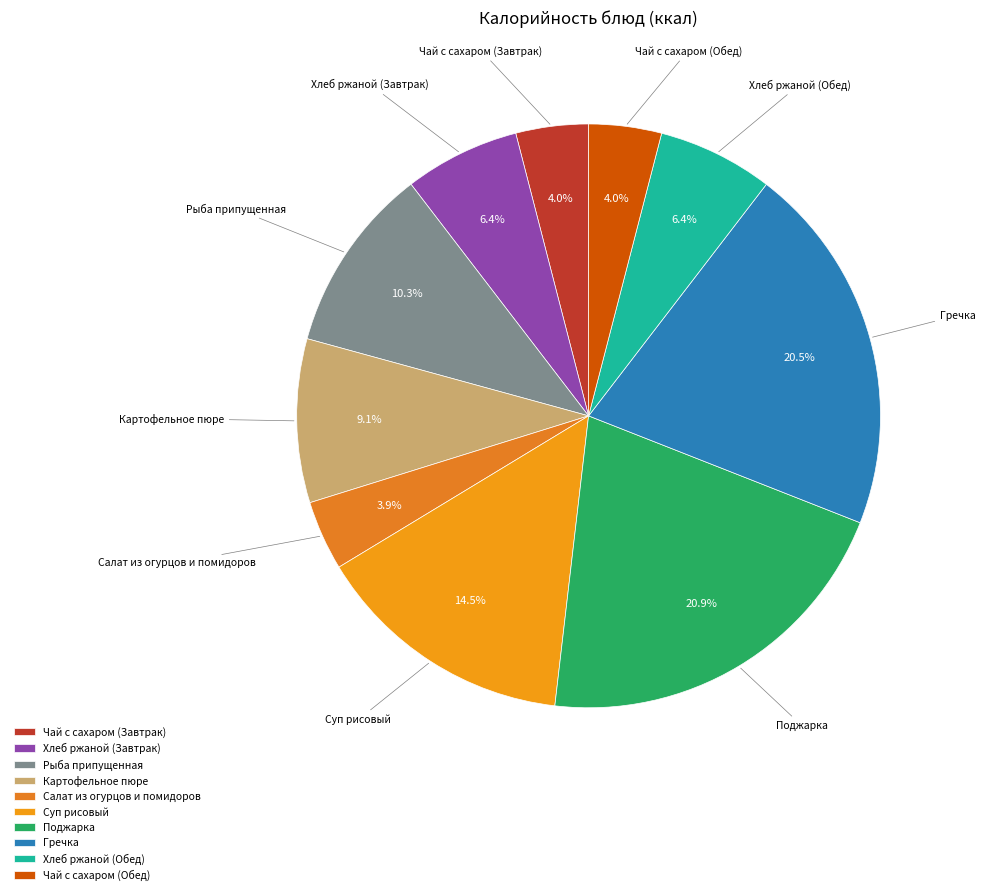

Combined, what portion of the pie is Чай с сахаром (Завтрак) and Рыба припущенная?

14.3%